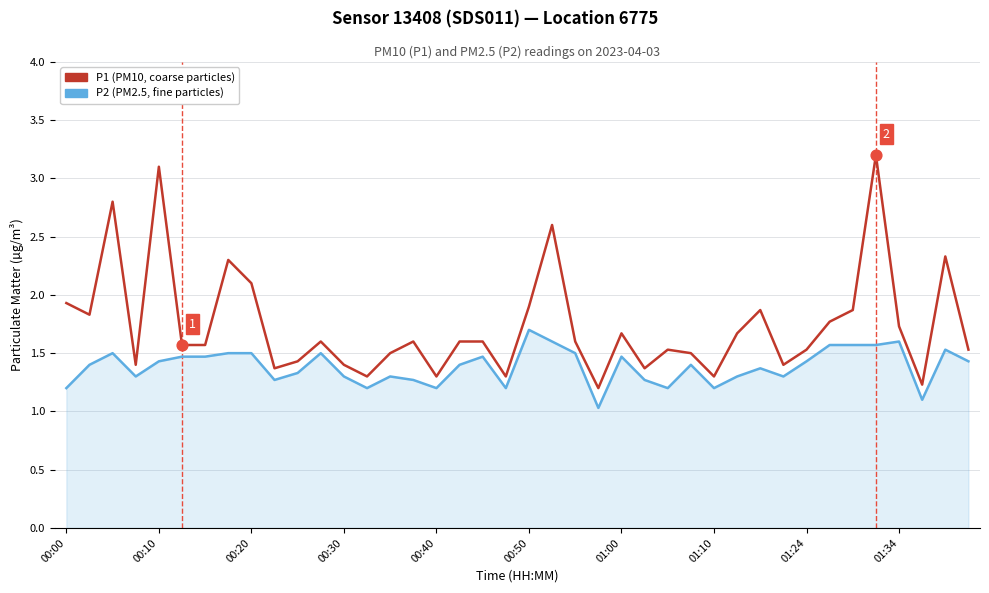

How many lines are shown in the chart?

2